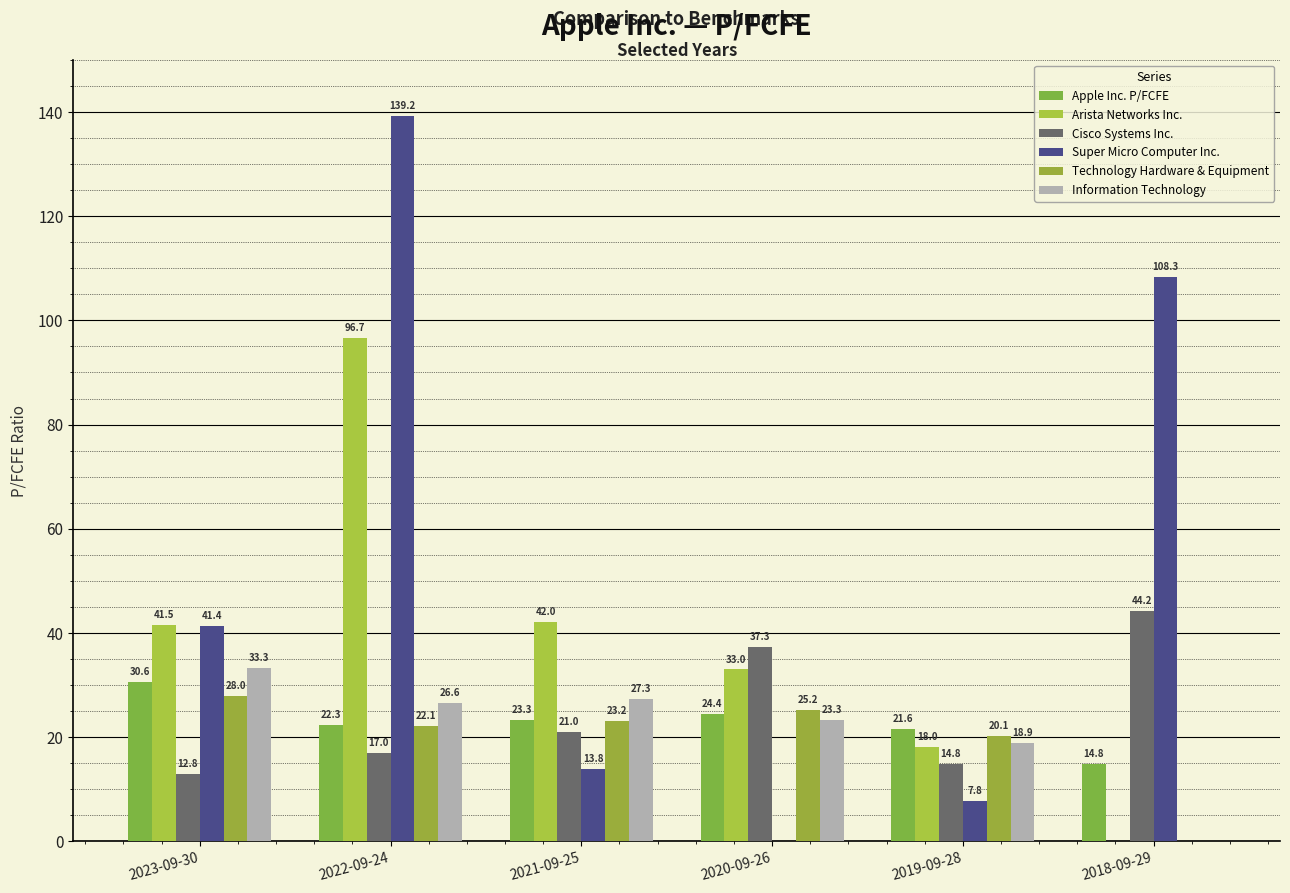

Which series has the largest range (max minus min)?

Super Micro Computer Inc.